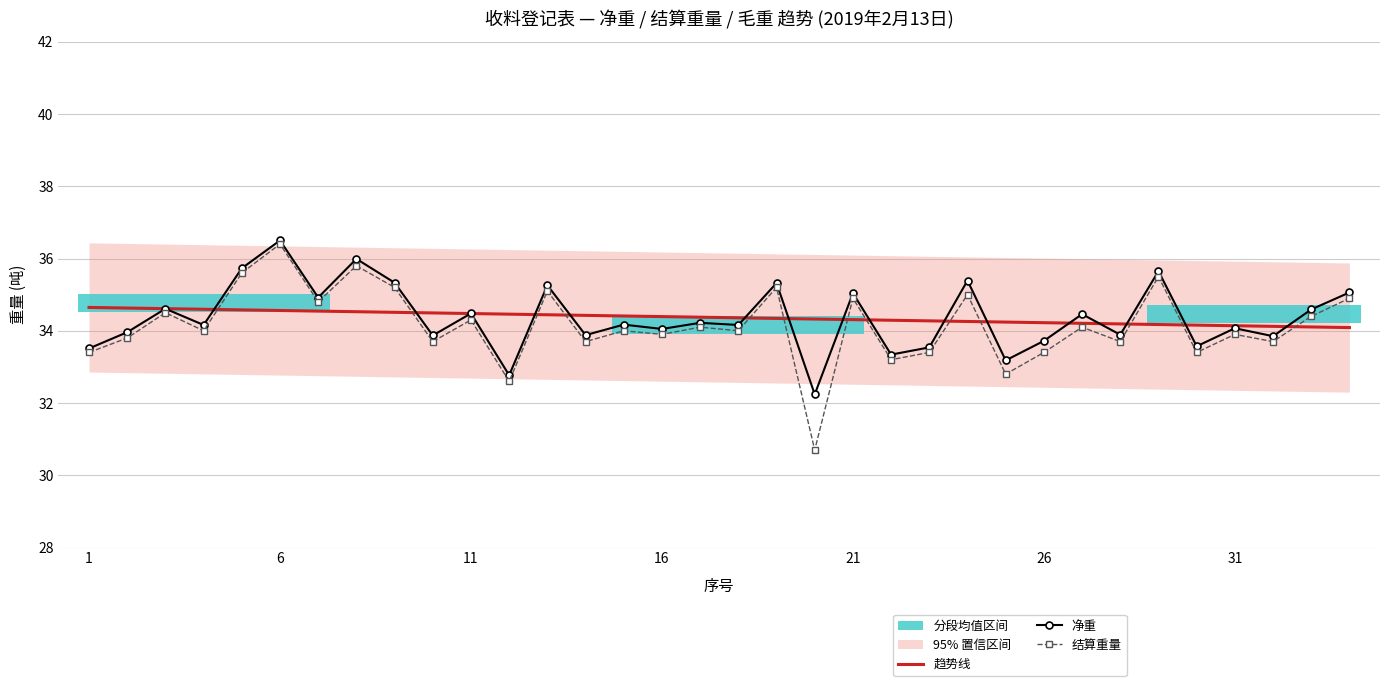

Is it true that 趋势线 equals 13.9 at 31?

False